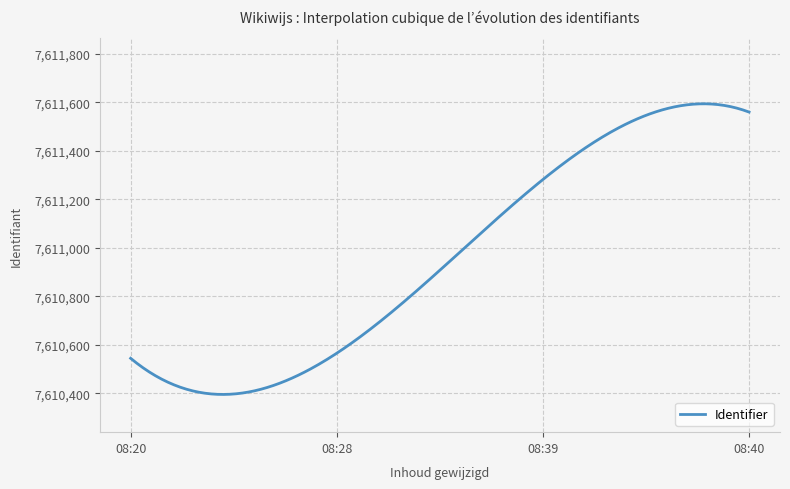

What is the maximum value shown in the chart?

7611594.1